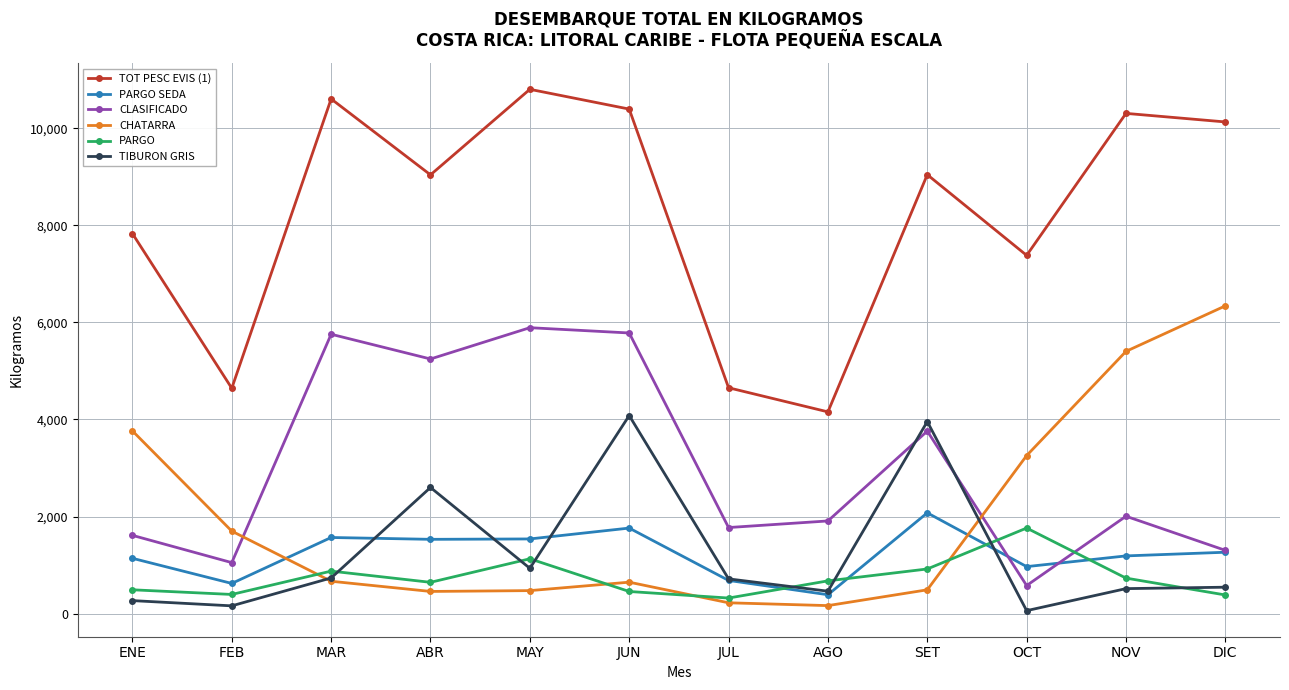

Between which two adjacent categories do PARGO SEDA and PARGO first intersect?

JUL and AGO